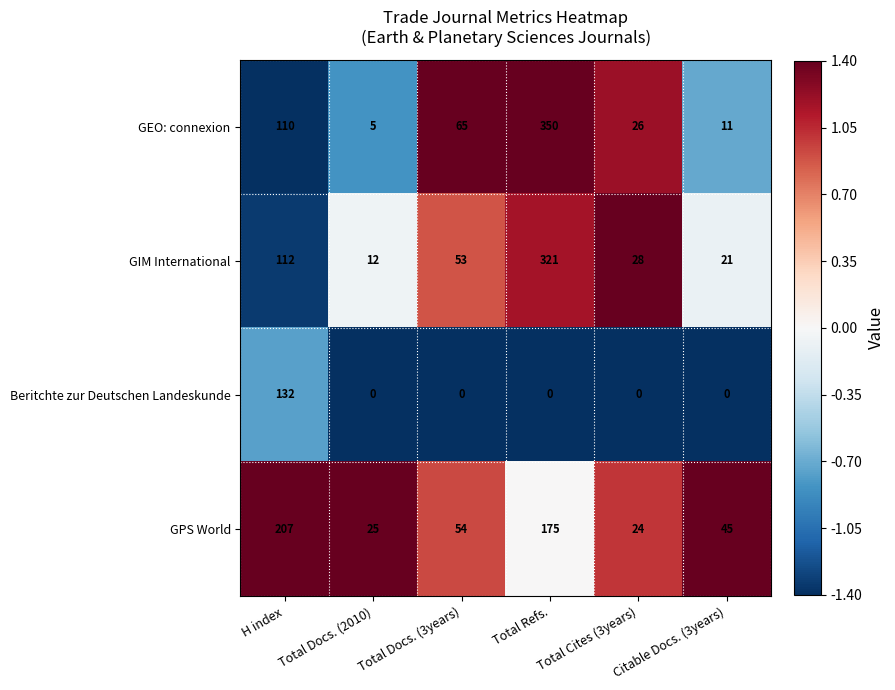

The GIM International series shows 112 at H index. True or false?

True